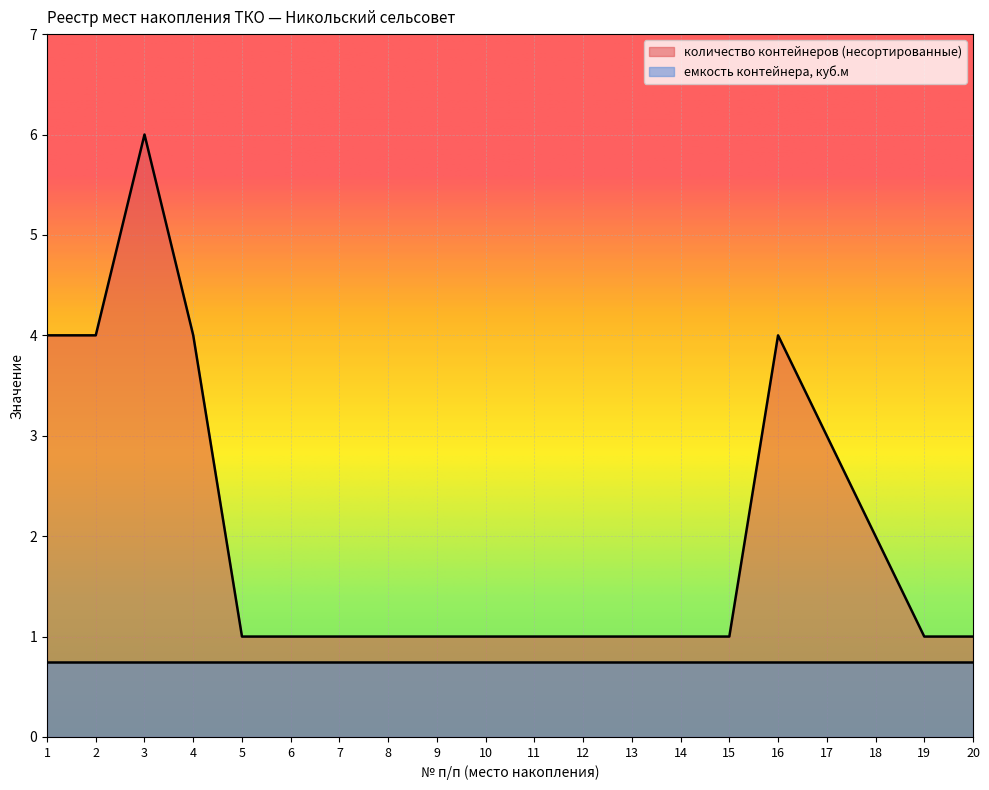

The value of количество контейнеров (несортированные) at 3 is 6.0. True or false?

True